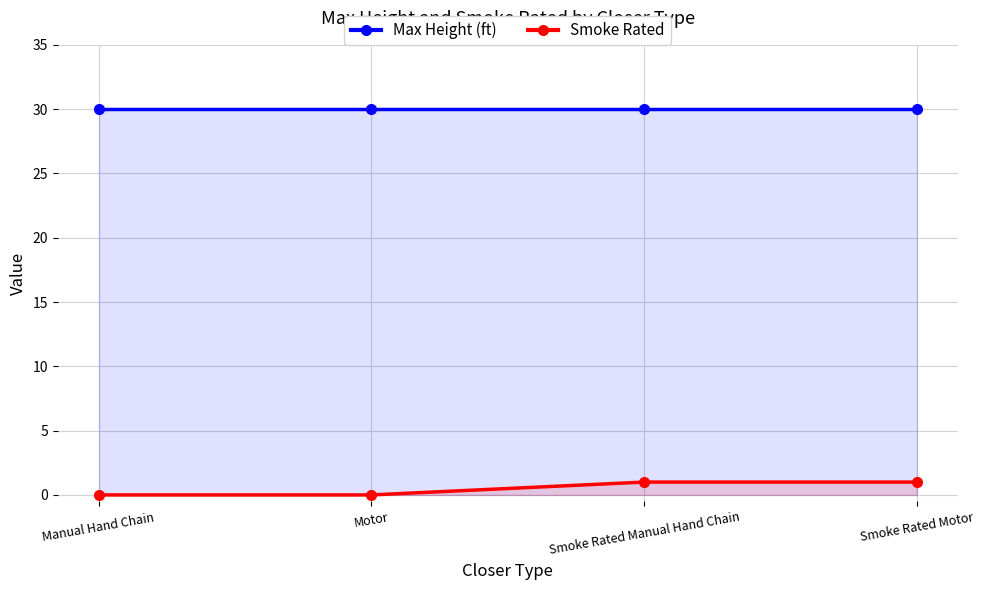

What is the sum of all Smoke Rated values?

2